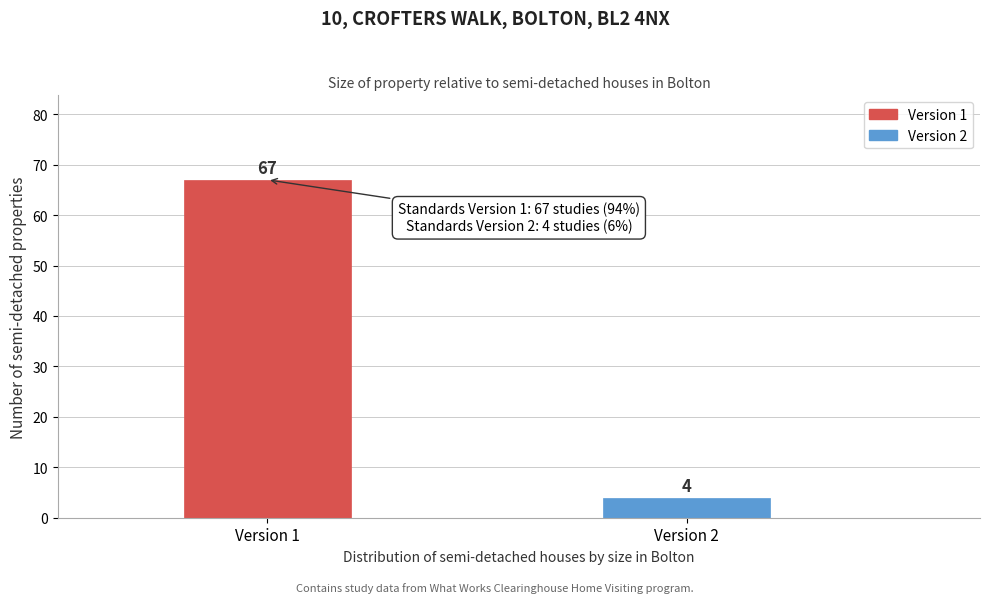

Reading right to left, extract all data points from this chart.

Version 2=4	Version 1=67